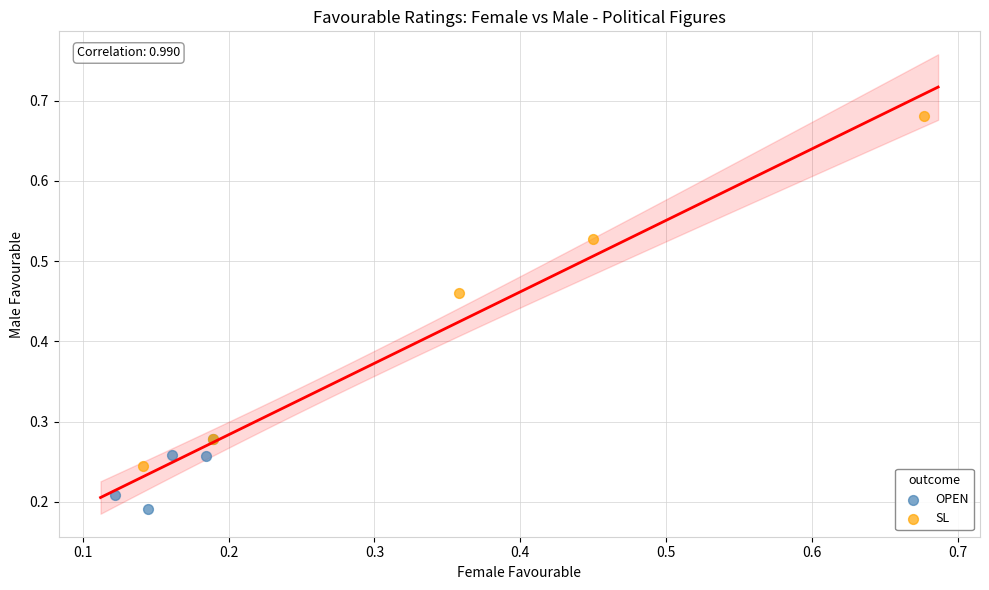

Which series reaches the maximum Y coordinate?

SL